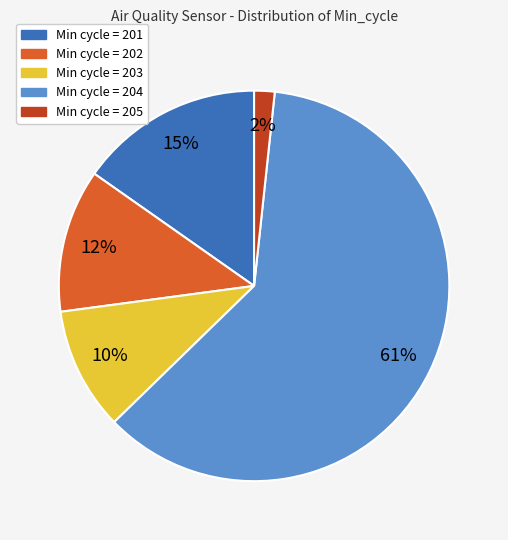

To the nearest percent, what is the difference between the largest and smallest slice percentages?

59%